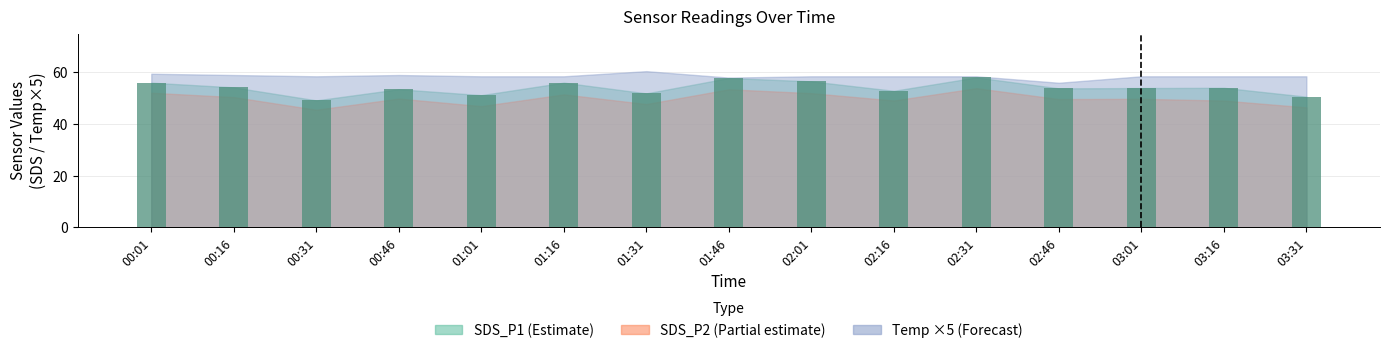

What position from the left is 02:31?

11